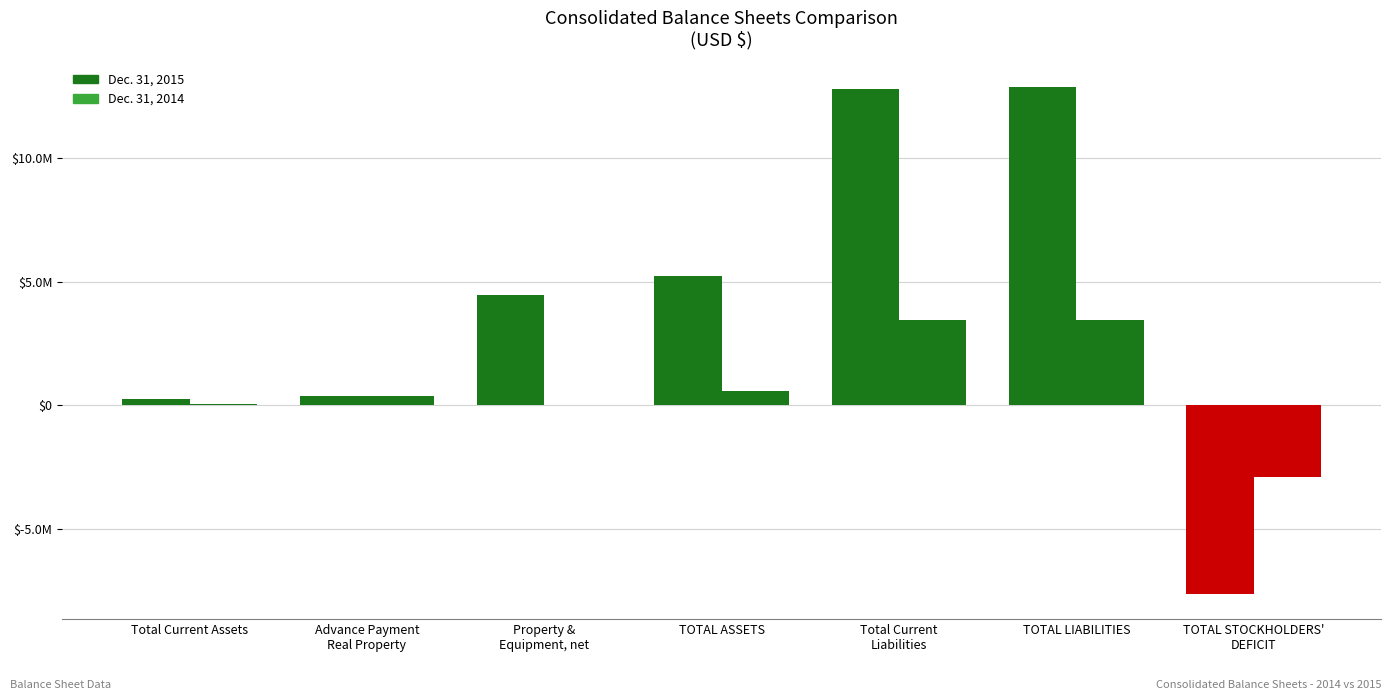

Between Advance Payment
Real Property and Total Current Assets, which is larger?

Advance Payment
Real Property